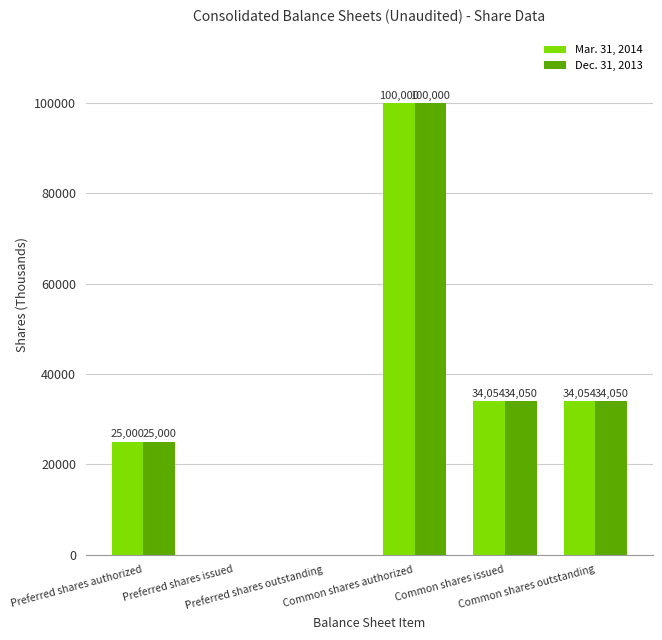

What is the maximum value shown in the chart?

100000